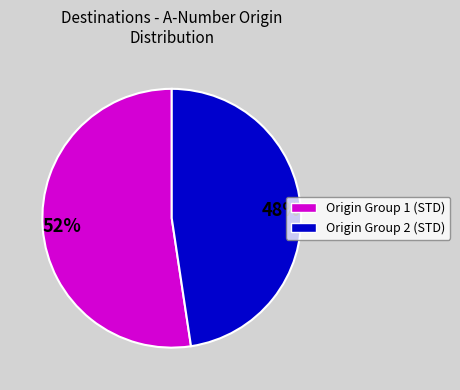

To the nearest percent, what is the average slice percentage?

50%